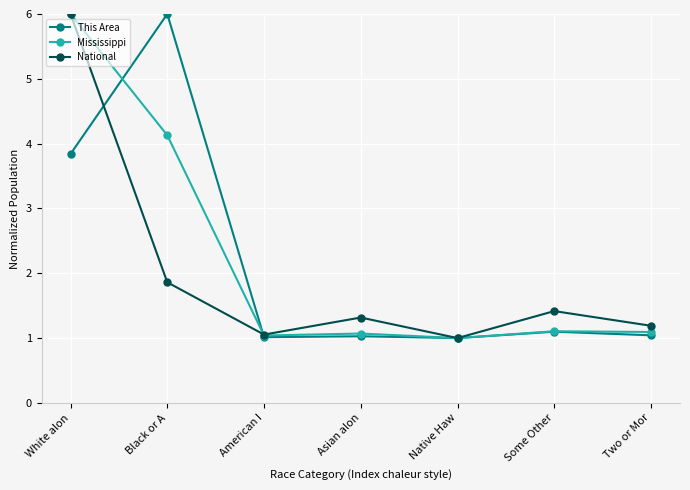

At which category does National reach its first local valley?

American I